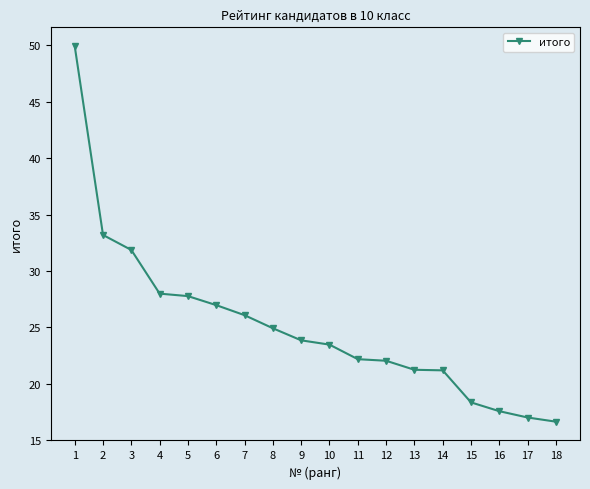

At which label is the value closest to 33?

2